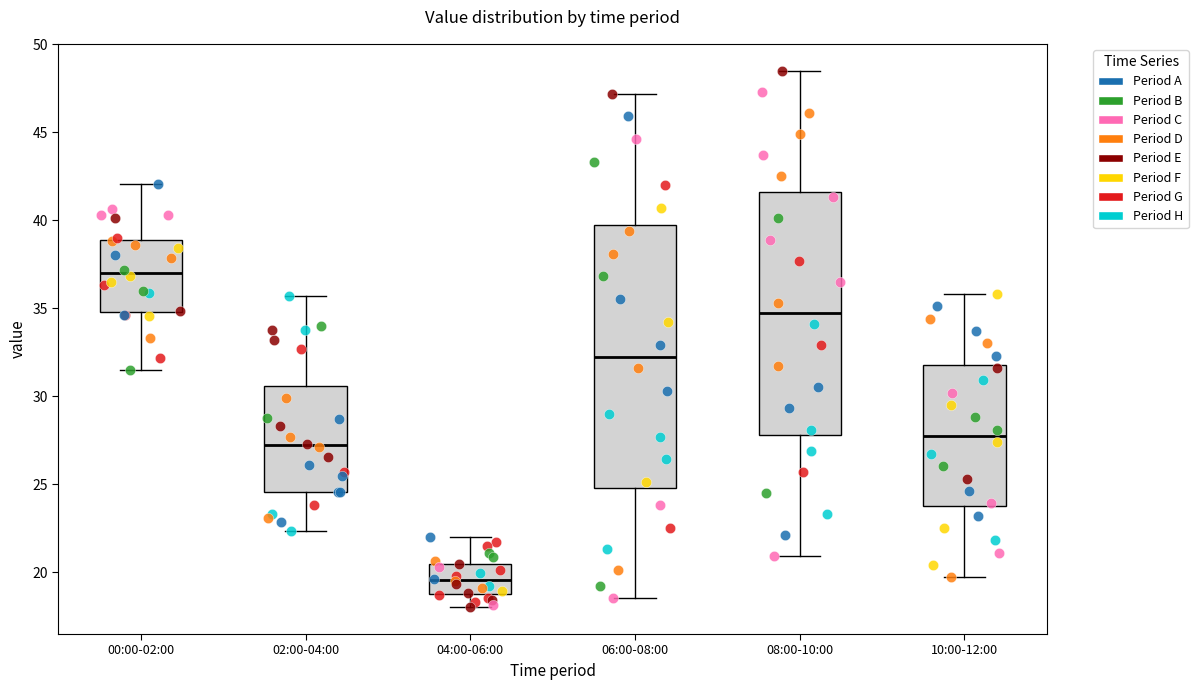

Comparing the boxes themselves (not the whiskers), which one is the tallest?

06:00-08:00